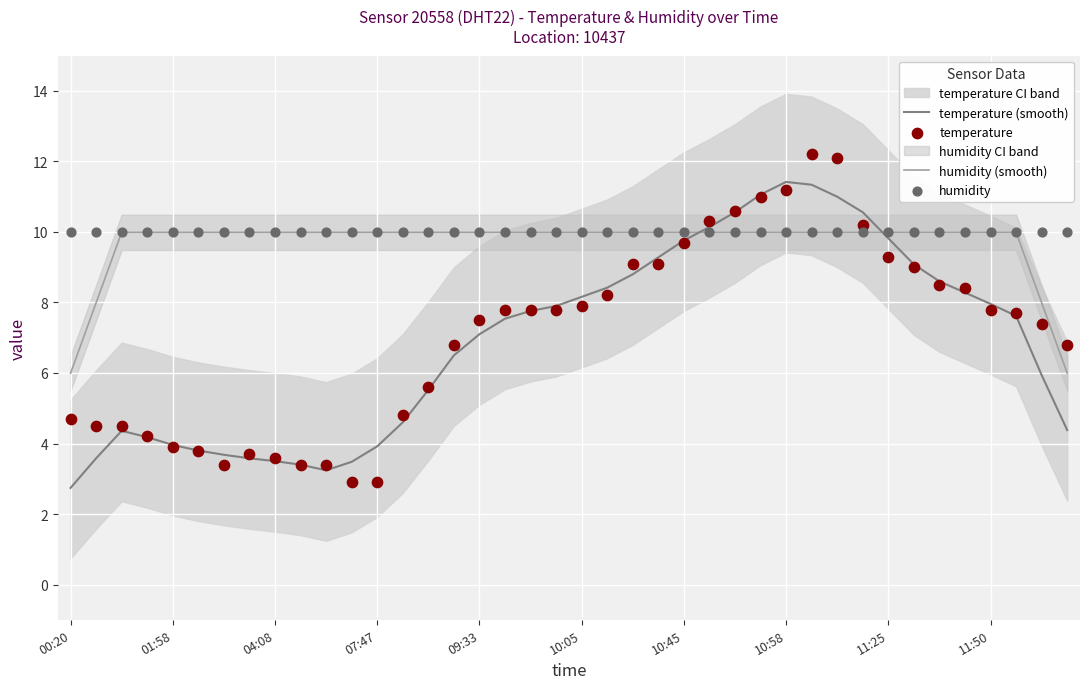

What are all the series names shown in the legend?

temperature (smooth), humidity (smooth), temperature, humidity